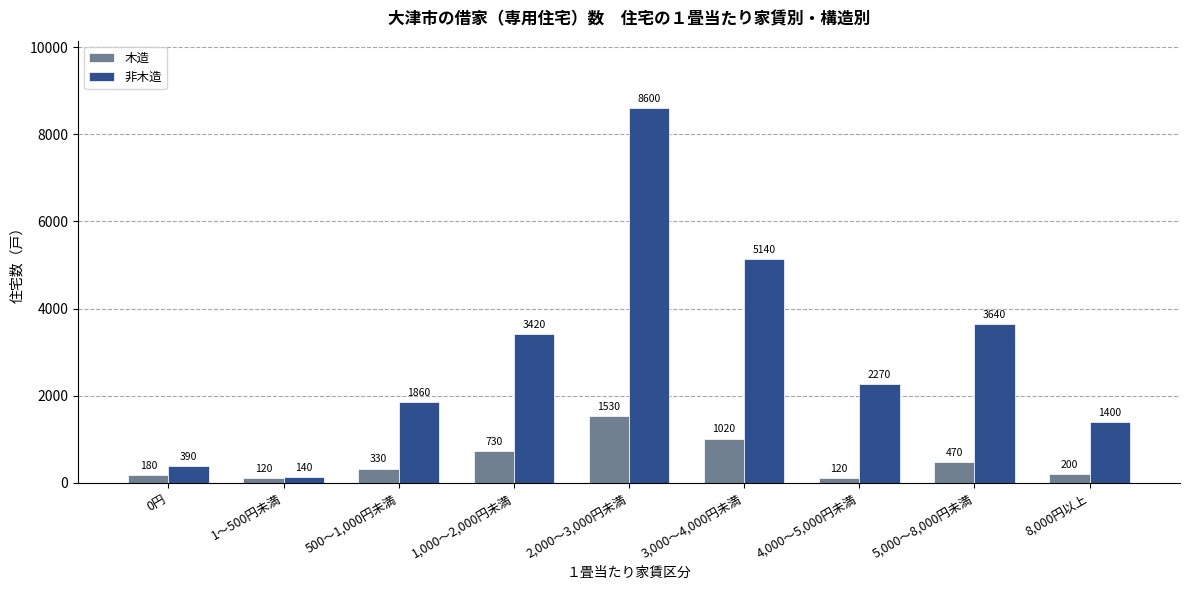

At 4,000～5,000円未満, list the series in order from smallest to largest.

木造, 非木造